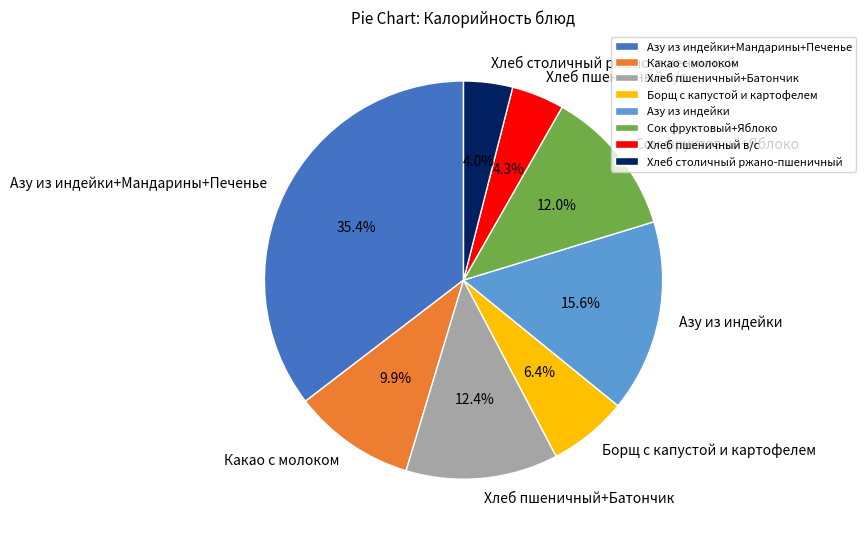

Does Хлеб пшеничный+Батончик account for over 50% of the chart?

No